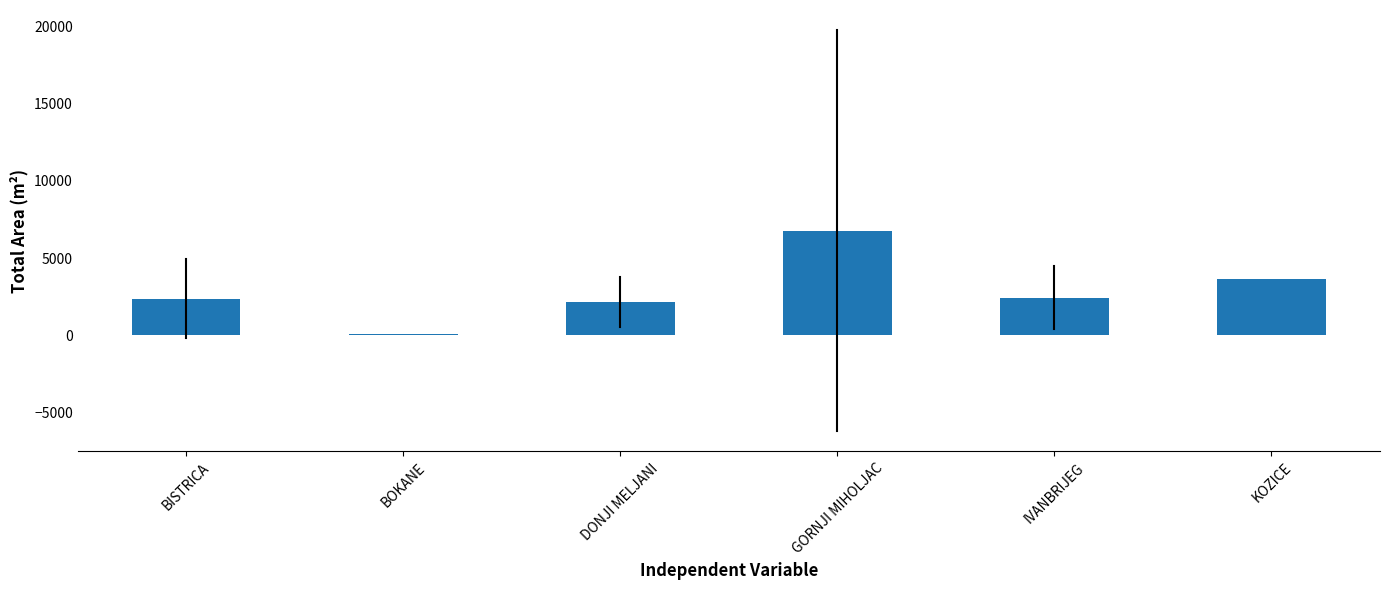

At which category does the chart reach its peak across all series?

GORNJI MIHOLJAC